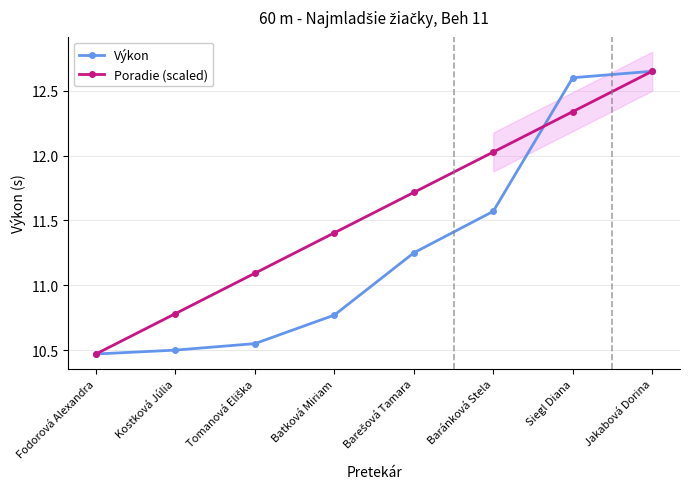

True or false: Výkon has a value of 3.6 at Baránková Stela.

False